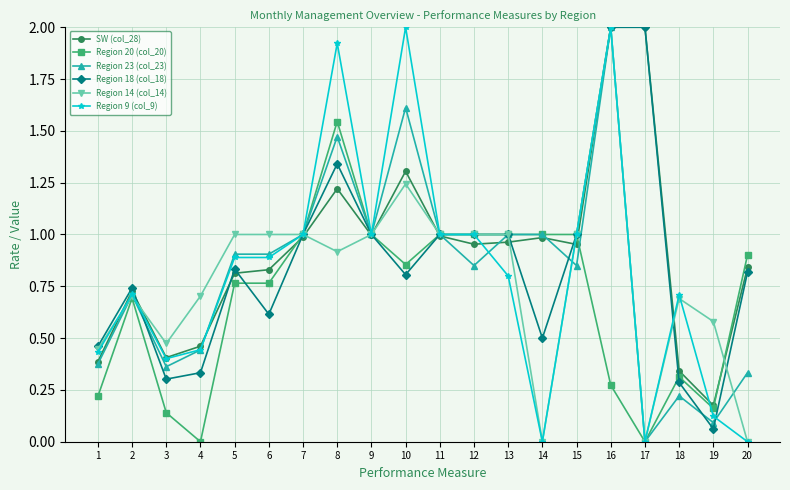

At how many categories does at least one series exceed 0?

20